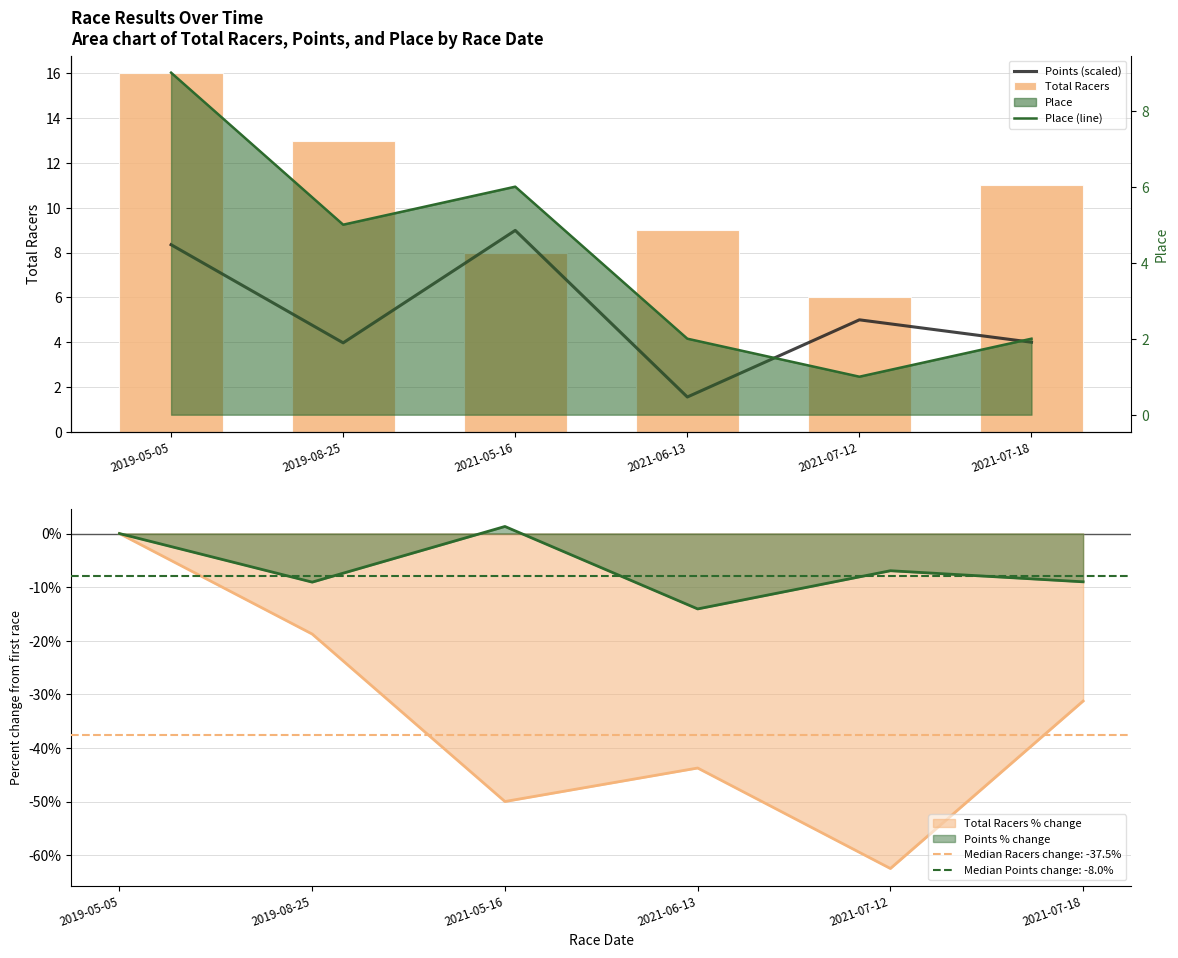

True or false: Total Racers % change has a value of -18.8 at 2019-08-25.

True